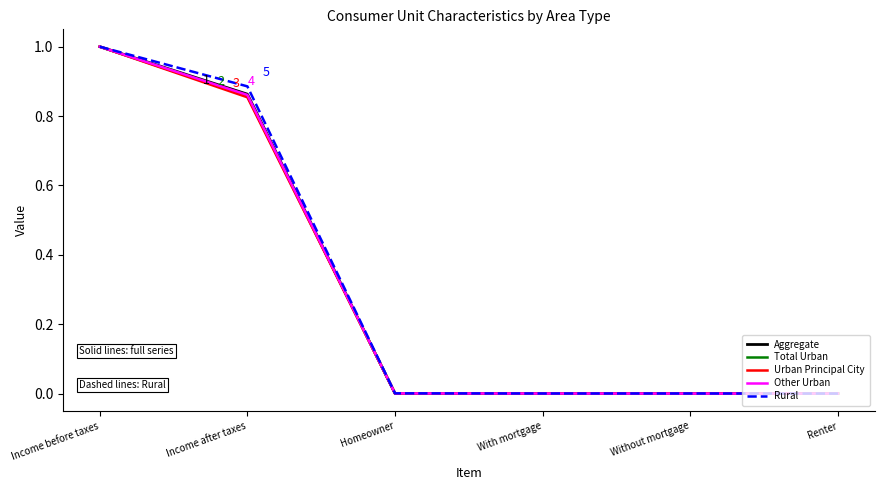

What is the average value of the Total Urban series?

0.3